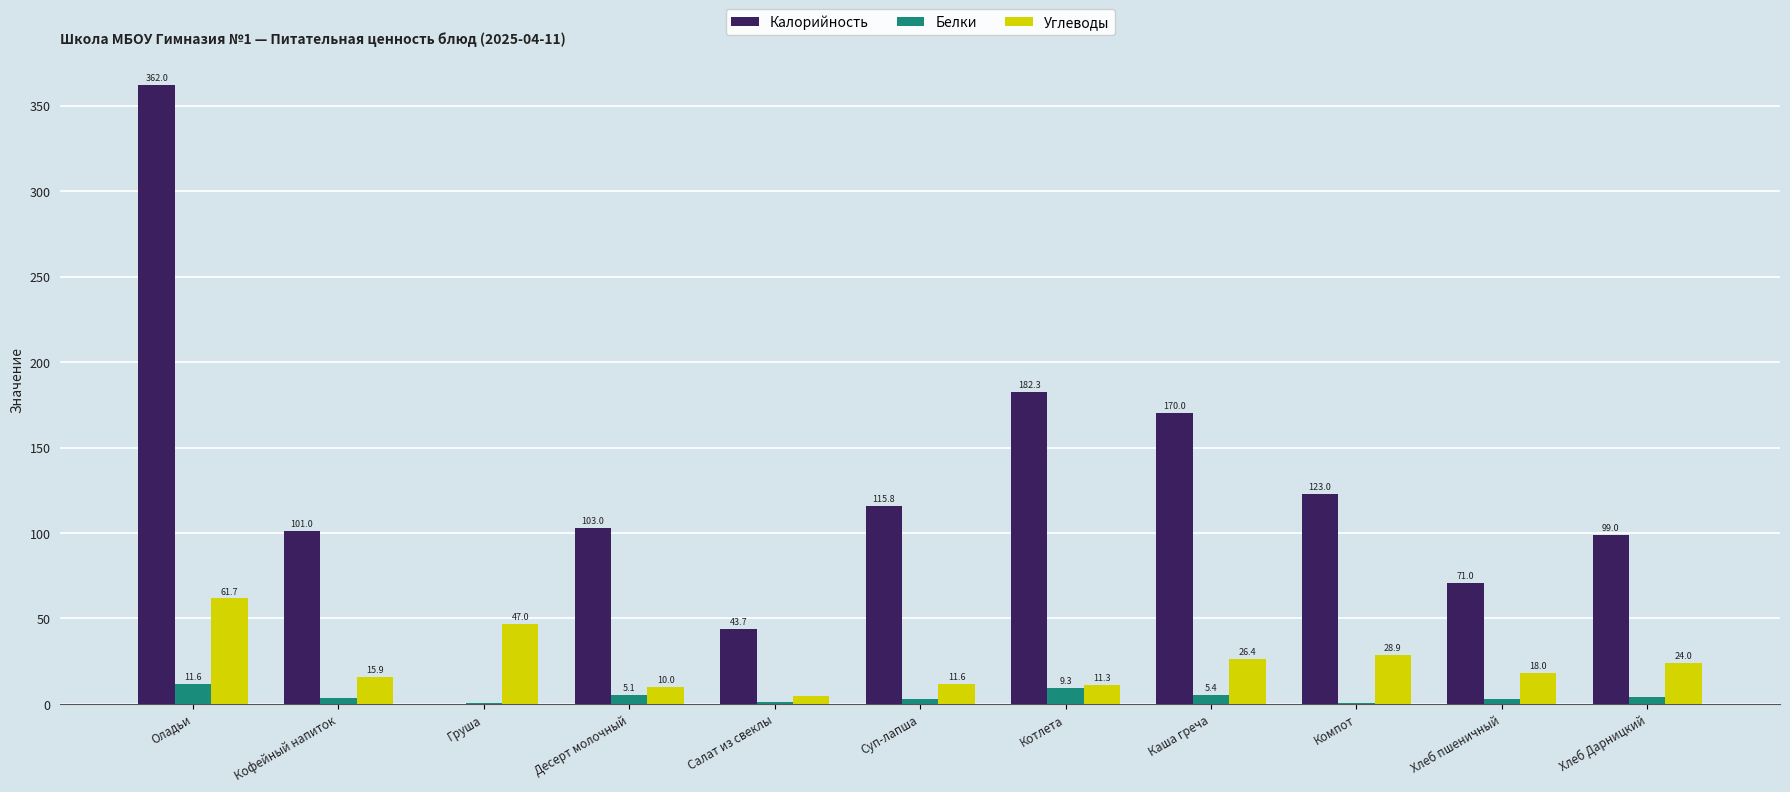

The Белки series shows 5.1 at Десерт молочный. True or false?

True